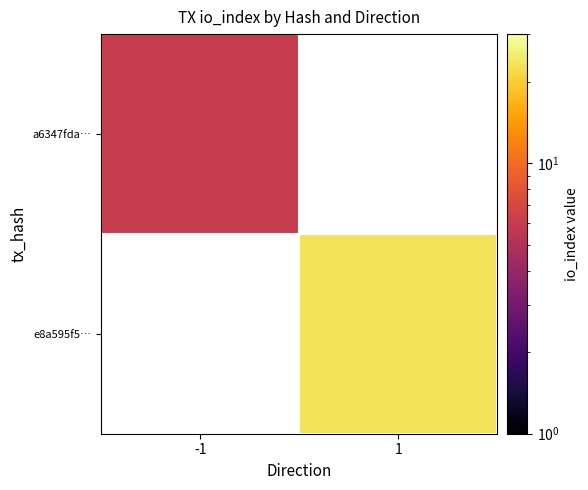

List the labels in order of e8a595f5… value, largest first.

-1, 1